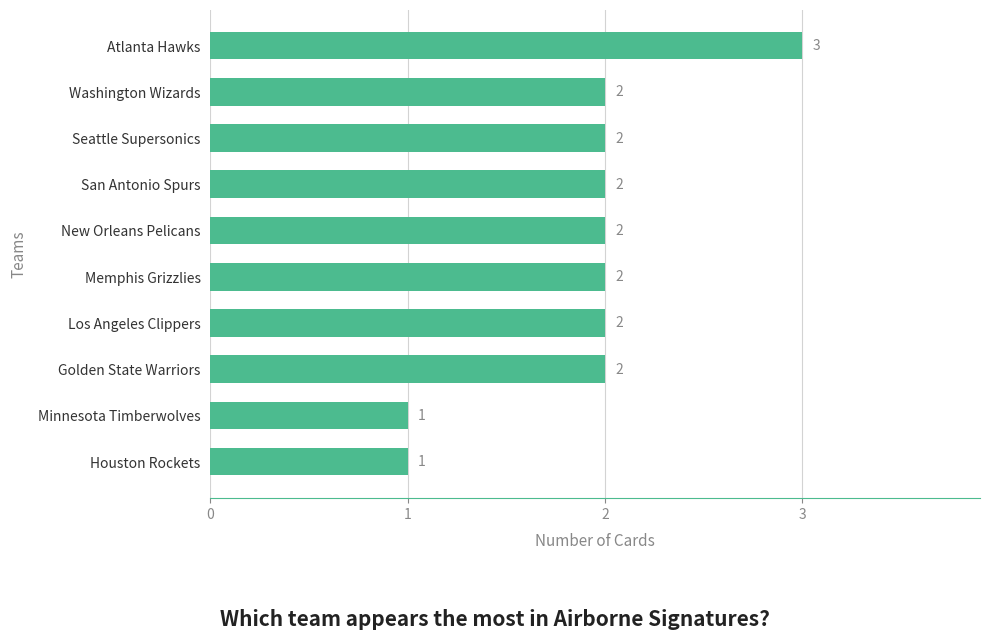

Are the bars horizontal?

Yes